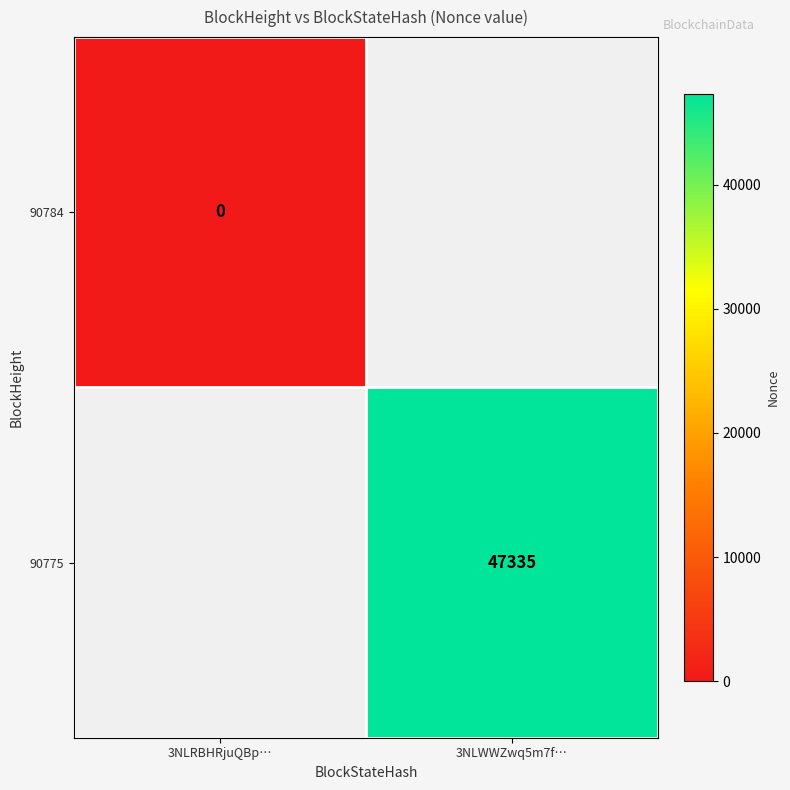

Which category has the highest value across all series?

3NLWWZwq5m7f…